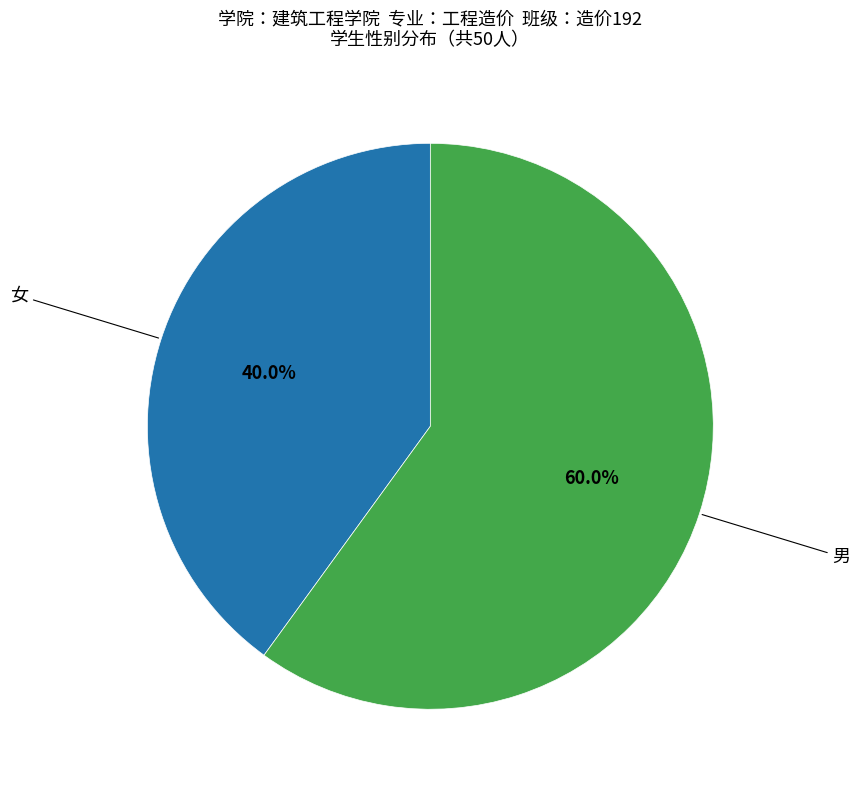

Does 男 account for over 50% of the chart?

Yes